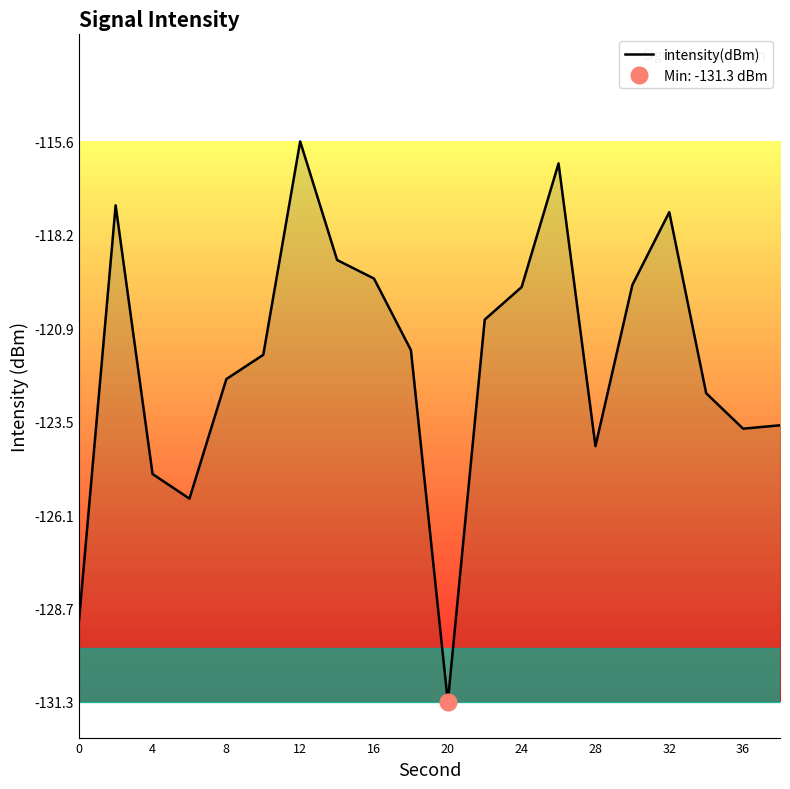

What is the average value?

-121.8